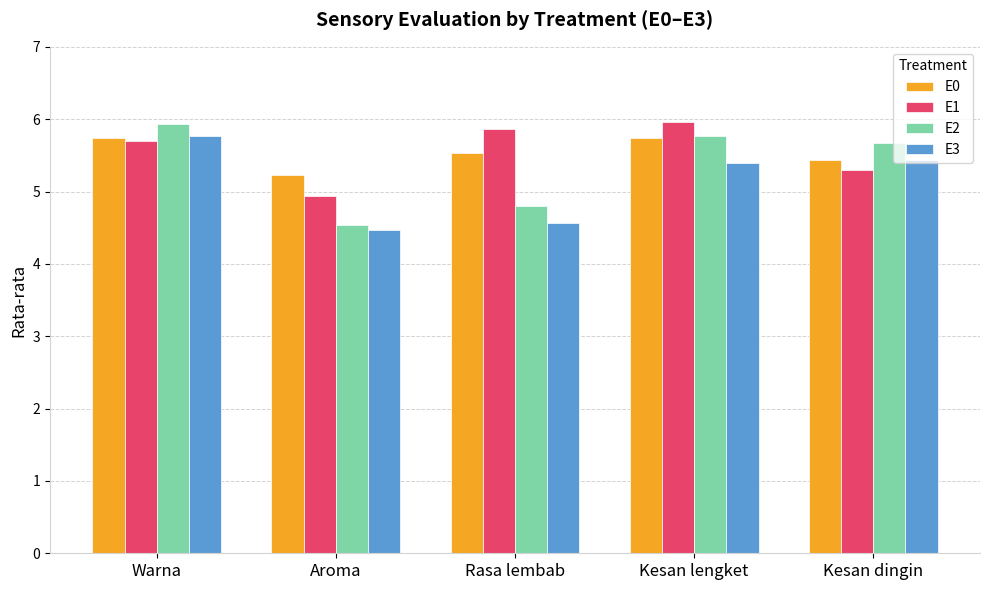

How many distinct data groups are displayed?

4